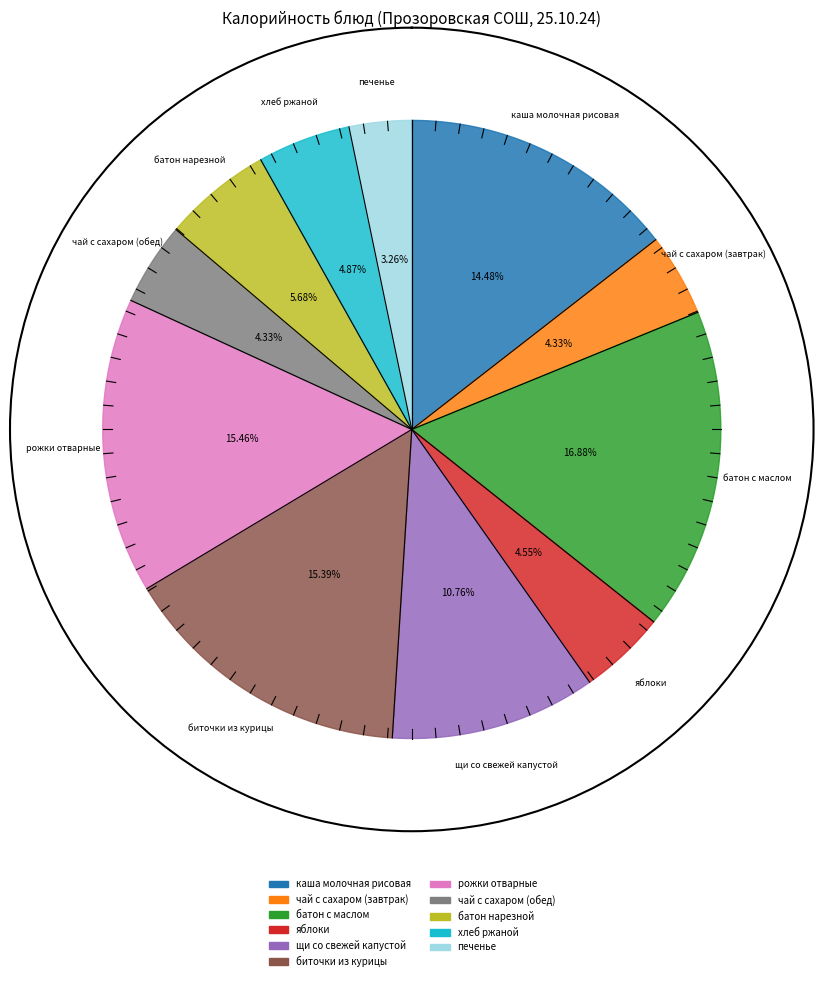

How many slices are in this pie chart?

11